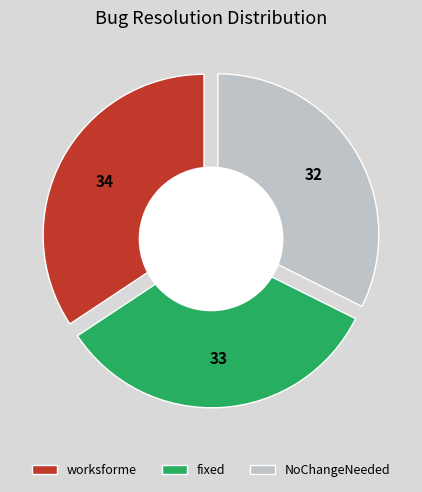

Do fixed and NoChangeNeeded together represent more than half of the pie?

Yes